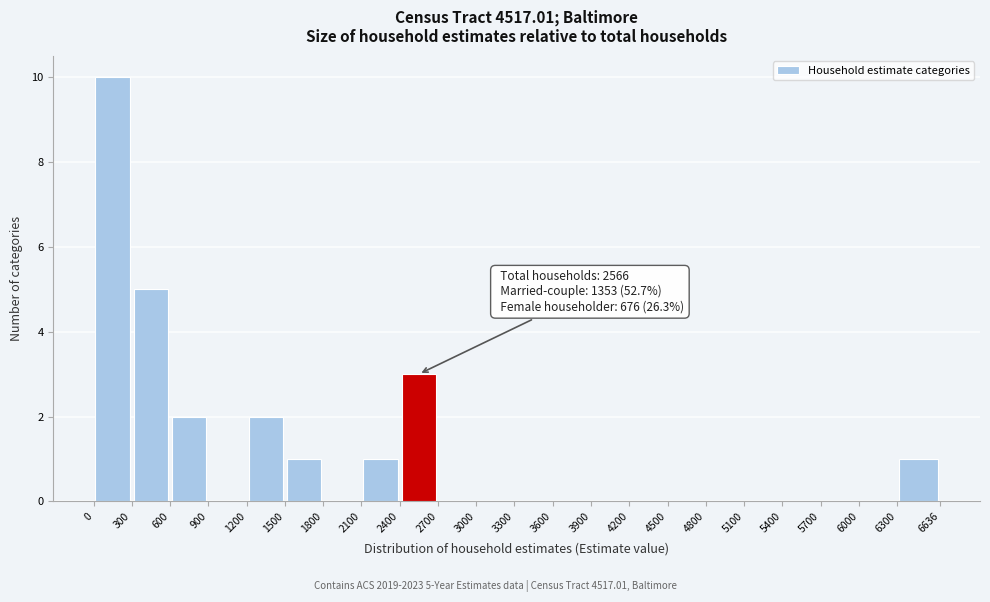

Which range on the x-axis has the tallest bar?

0 to 300